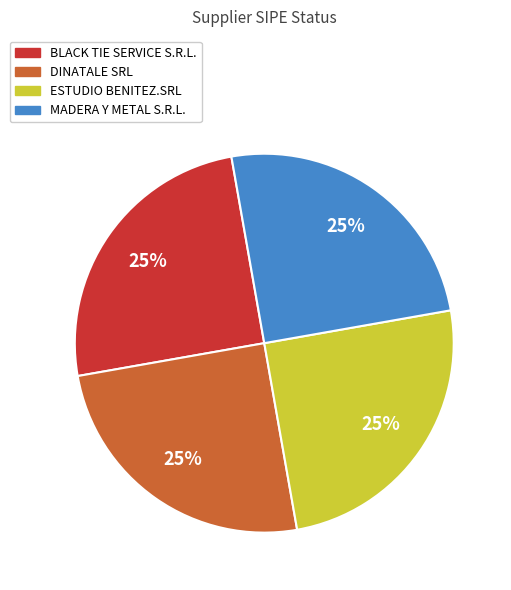

Is there a majority slice in this chart?

No